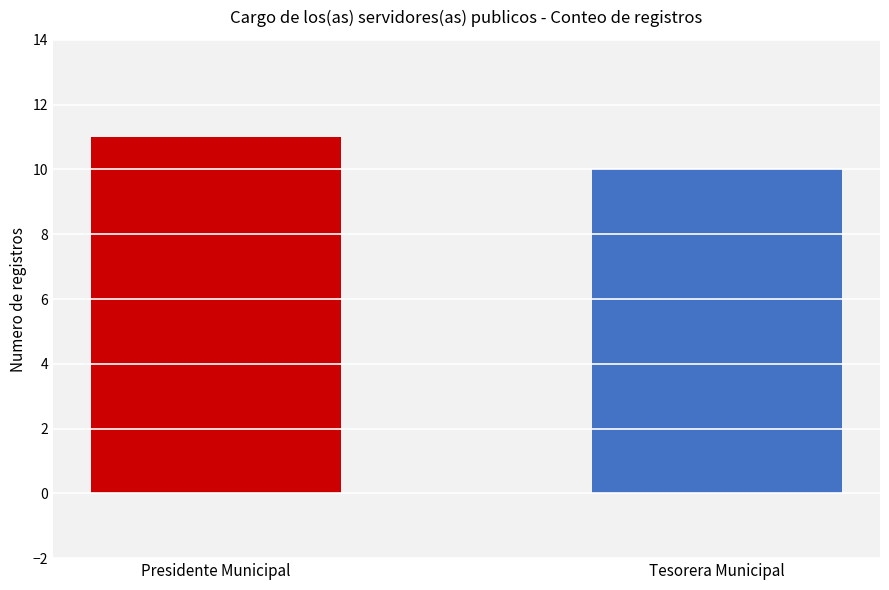

What is the maximum value shown in the chart?

11